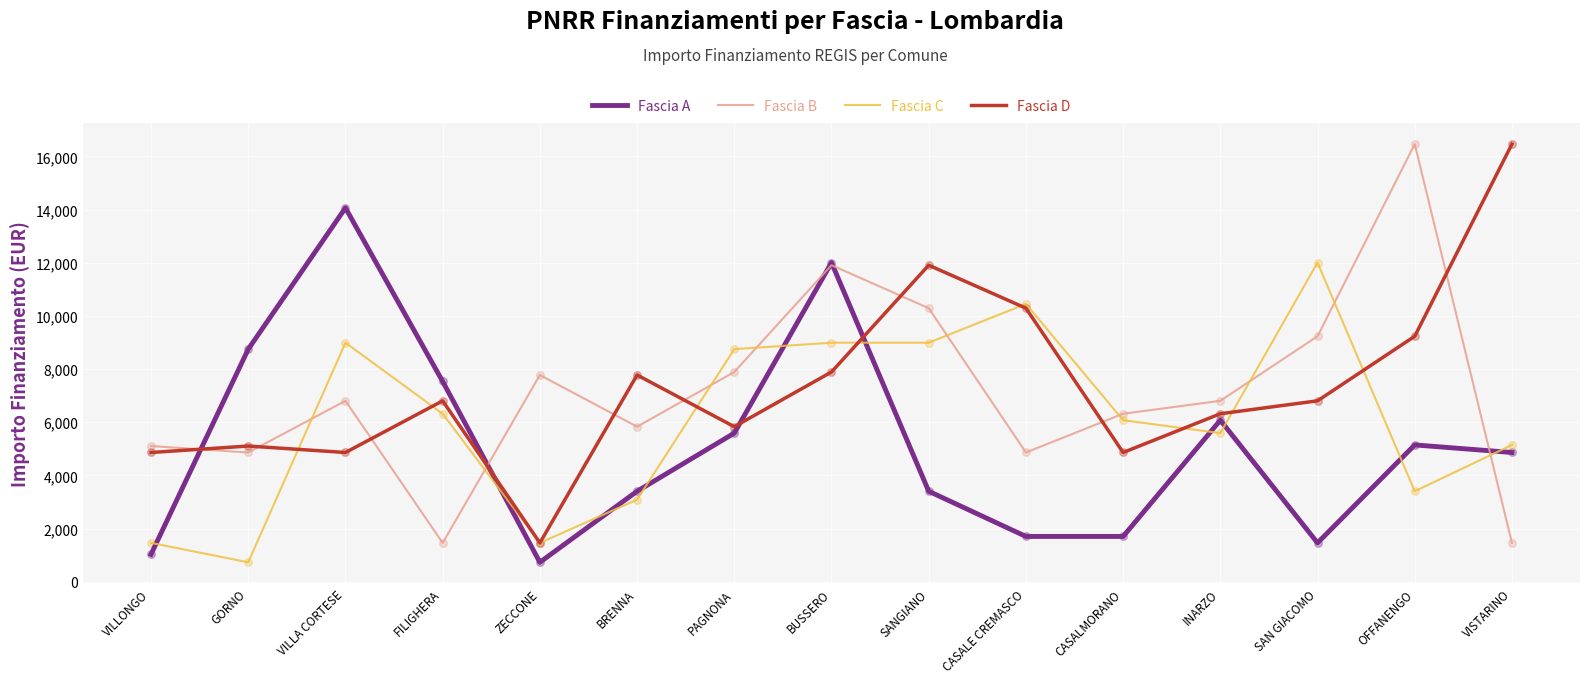

Which series has the largest total across all categories?

Fascia D